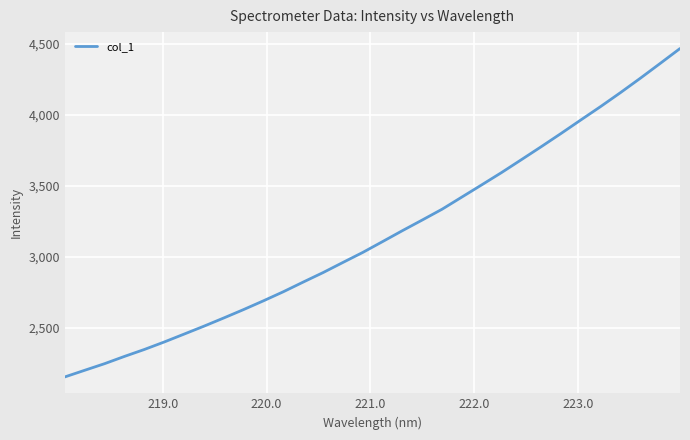

What is the difference between the maximum and minimum values?

2310.6